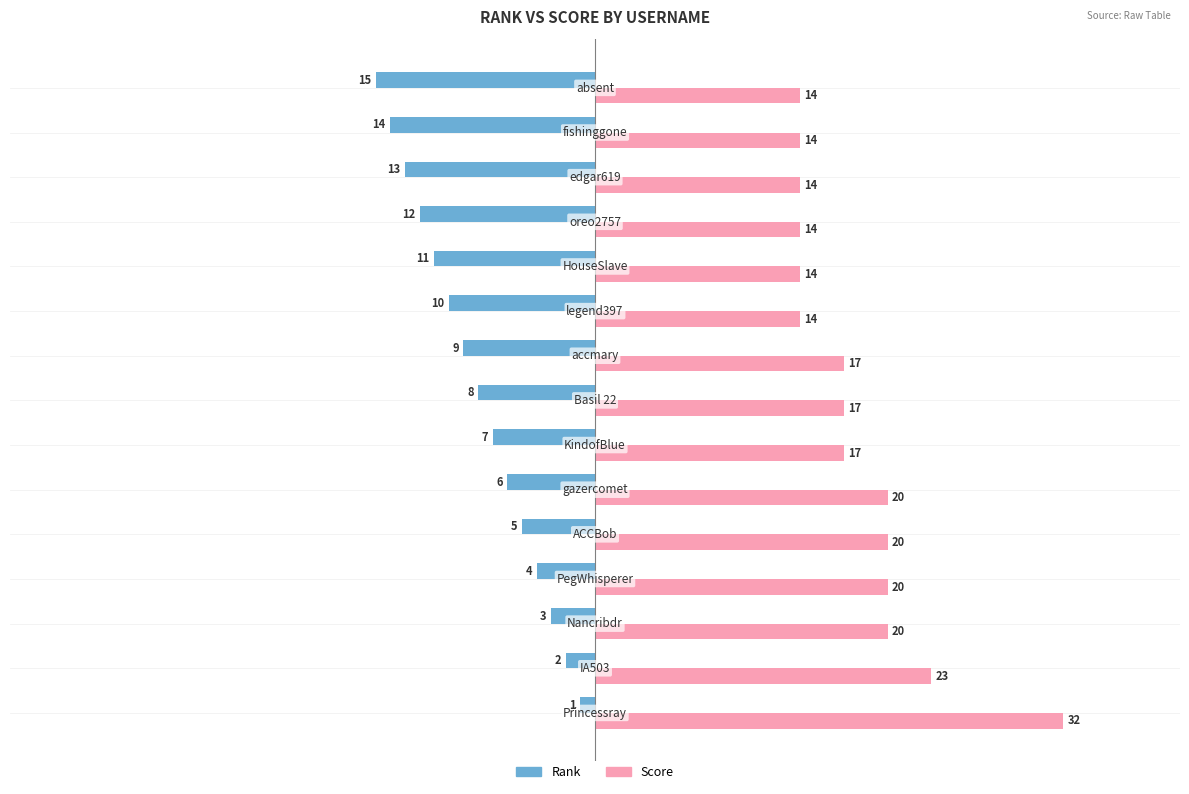

Count the Score values in the range 14 to 20.

13